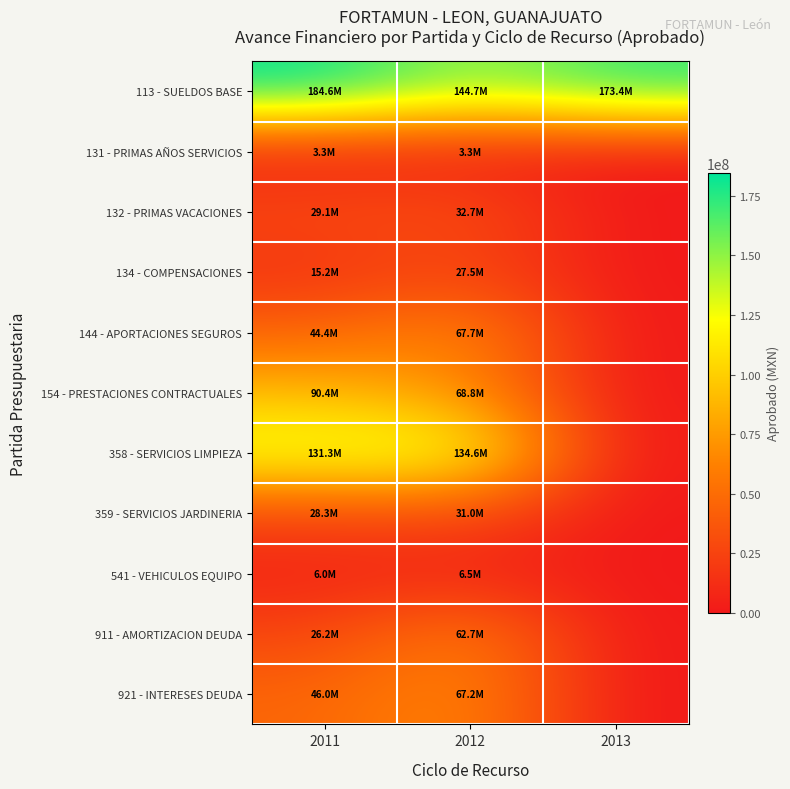

At which category is the sum across all series the highest?

2012